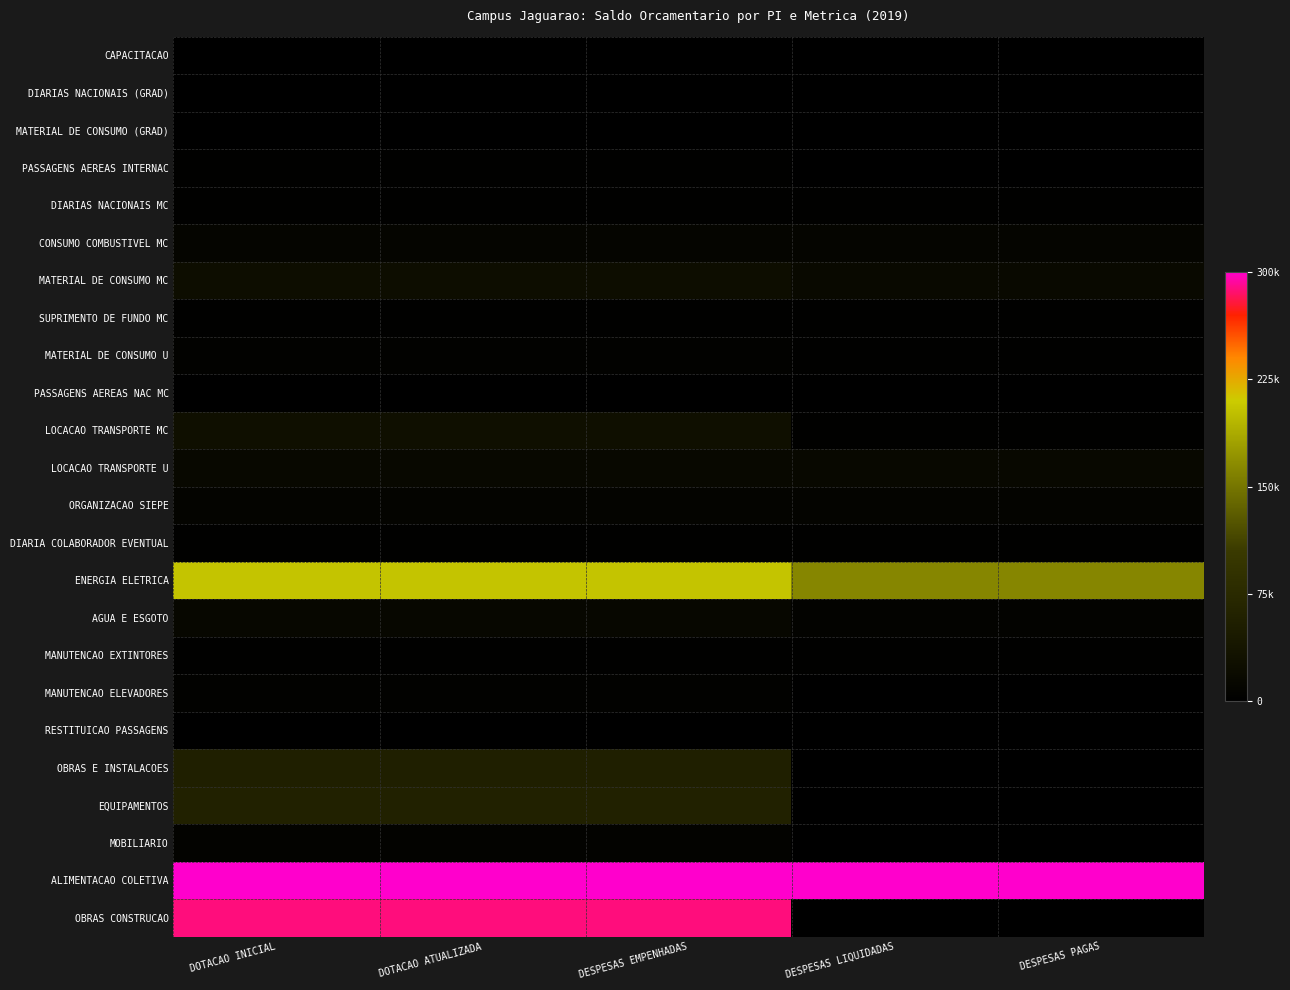

Reading left to right, what are all the values shown in this chart?

CAPACITACAO: DOTACAO INICIAL=1141.7	DOTACAO ATUALIZADA=1141.7	DESPESAS EMPENHADAS=1141.7	DESPESAS LIQUIDADAS=1141.7	DESPESAS PAGAS=1141.7
DIARIAS NACIONAIS (GRAD): DOTACAO INICIAL=1013.2	DOTACAO ATUALIZADA=1013.2	DESPESAS EMPENHADAS=1013.2	DESPESAS LIQUIDADAS=1013.2	DESPESAS PAGAS=1013.2
MATERIAL DE CONSUMO (GRAD): DOTACAO INICIAL=534.0	DOTACAO ATUALIZADA=534.0	DESPESAS EMPENHADAS=534.0	DESPESAS LIQUIDADAS=534.0	DESPESAS PAGAS=534.0
PASSAGENS AEREAS INTERNAC: DOTACAO INICIAL=3292.8	DOTACAO ATUALIZADA=3292.8	DESPESAS EMPENHADAS=3292.8	DESPESAS LIQUIDADAS=0.0	DESPESAS PAGAS=0.0
DIARIAS NACIONAIS MC: DOTACAO INICIAL=2284.6	DOTACAO ATUALIZADA=2284.6	DESPESAS EMPENHADAS=2284.6	DESPESAS LIQUIDADAS=2284.6	DESPESAS PAGAS=2284.6
CONSUMO COMBUSTIVEL MC: DOTACAO INICIAL=10000.0	DOTACAO ATUALIZADA=10000.0	DESPESAS EMPENHADAS=10000.0	DESPESAS LIQUIDADAS=10000.0	DESPESAS PAGAS=10000.0
MATERIAL DE CONSUMO MC: DOTACAO INICIAL=24579.7	DOTACAO ATUALIZADA=24579.7	DESPESAS EMPENHADAS=24579.7	DESPESAS LIQUIDADAS=16789.3	DESPESAS PAGAS=16789.3
SUPRIMENTO DE FUNDO MC: DOTACAO INICIAL=3020.9	DOTACAO ATUALIZADA=3020.9	DESPESAS EMPENHADAS=3020.9	DESPESAS LIQUIDADAS=3020.9	DESPESAS PAGAS=3020.9
MATERIAL DE CONSUMO U: DOTACAO INICIAL=4735.1	DOTACAO ATUALIZADA=4735.1	DESPESAS EMPENHADAS=4735.1	DESPESAS LIQUIDADAS=2735.7	DESPESAS PAGAS=2735.7
PASSAGENS AEREAS NAC MC: DOTACAO INICIAL=1174.8	DOTACAO ATUALIZADA=1174.8	DESPESAS EMPENHADAS=1174.8	DESPESAS LIQUIDADAS=1174.8	DESPESAS PAGAS=1174.8
LOCACAO TRANSPORTE MC: DOTACAO INICIAL=27227.2	DOTACAO ATUALIZADA=27227.2	DESPESAS EMPENHADAS=27227.2	DESPESAS LIQUIDADAS=3123.1	DESPESAS PAGAS=3123.1
LOCACAO TRANSPORTE U: DOTACAO INICIAL=15800.0	DOTACAO ATUALIZADA=15800.0	DESPESAS EMPENHADAS=15800.0	DESPESAS LIQUIDADAS=14262.4	DESPESAS PAGAS=14262.4
ORGANIZACAO SIEPE: DOTACAO INICIAL=7737.6	DOTACAO ATUALIZADA=7737.6	DESPESAS EMPENHADAS=7737.6	DESPESAS LIQUIDADAS=7115.3	DESPESAS PAGAS=7115.3
DIARIA COLABORADOR EVENTUAL: DOTACAO INICIAL=2035.5	DOTACAO ATUALIZADA=2035.5	DESPESAS EMPENHADAS=2035.5	DESPESAS LIQUIDADAS=2035.5	DESPESAS PAGAS=2035.5
ENERGIA ELETRICA: DOTACAO INICIAL=205000.0	DOTACAO ATUALIZADA=205000.0	DESPESAS EMPENHADAS=205000.0	DESPESAS LIQUIDADAS=162739.1	DESPESAS PAGAS=162739.1
AGUA E ESGOTO: DOTACAO INICIAL=13000.0	DOTACAO ATUALIZADA=13000.0	DESPESAS EMPENHADAS=13000.0	DESPESAS LIQUIDADAS=6175.6	DESPESAS PAGAS=6175.6
MANUTENCAO EXTINTORES: DOTACAO INICIAL=3279.9	DOTACAO ATUALIZADA=3279.9	DESPESAS EMPENHADAS=3279.9	DESPESAS LIQUIDADAS=3279.9	DESPESAS PAGAS=3279.9
MANUTENCAO ELEVADORES: DOTACAO INICIAL=4506.4	DOTACAO ATUALIZADA=4506.4	DESPESAS EMPENHADAS=4506.4	DESPESAS LIQUIDADAS=1449.7	DESPESAS PAGAS=1449.7
RESTITUICAO PASSAGENS: DOTACAO INICIAL=132.7	DOTACAO ATUALIZADA=132.7	DESPESAS EMPENHADAS=132.7	DESPESAS LIQUIDADAS=132.7	DESPESAS PAGAS=132.7
OBRAS E INSTALACOES: DOTACAO INICIAL=54900.0	DOTACAO ATUALIZADA=54900.0	DESPESAS EMPENHADAS=54900.0	DESPESAS LIQUIDADAS=0.0	DESPESAS PAGAS=0.0
EQUIPAMENTOS: DOTACAO INICIAL=59160.5	DOTACAO ATUALIZADA=59160.5	DESPESAS EMPENHADAS=59160.5	DESPESAS LIQUIDADAS=504.0	DESPESAS PAGAS=504.0
MOBILIARIO: DOTACAO INICIAL=5343.0	DOTACAO ATUALIZADA=5343.0	DESPESAS EMPENHADAS=5343.0	DESPESAS LIQUIDADAS=0.0	DESPESAS PAGAS=0.0
ALIMENTACAO COLETIVA: DOTACAO INICIAL=300000.0	DOTACAO ATUALIZADA=300000.0	DESPESAS EMPENHADAS=300000.0	DESPESAS LIQUIDADAS=300000.0	DESPESAS PAGAS=300000.0
OBRAS CONSTRUCAO: DOTACAO INICIAL=287900.4	DOTACAO ATUALIZADA=287900.4	DESPESAS EMPENHADAS=287900.4	DESPESAS LIQUIDADAS=0.0	DESPESAS PAGAS=0.0